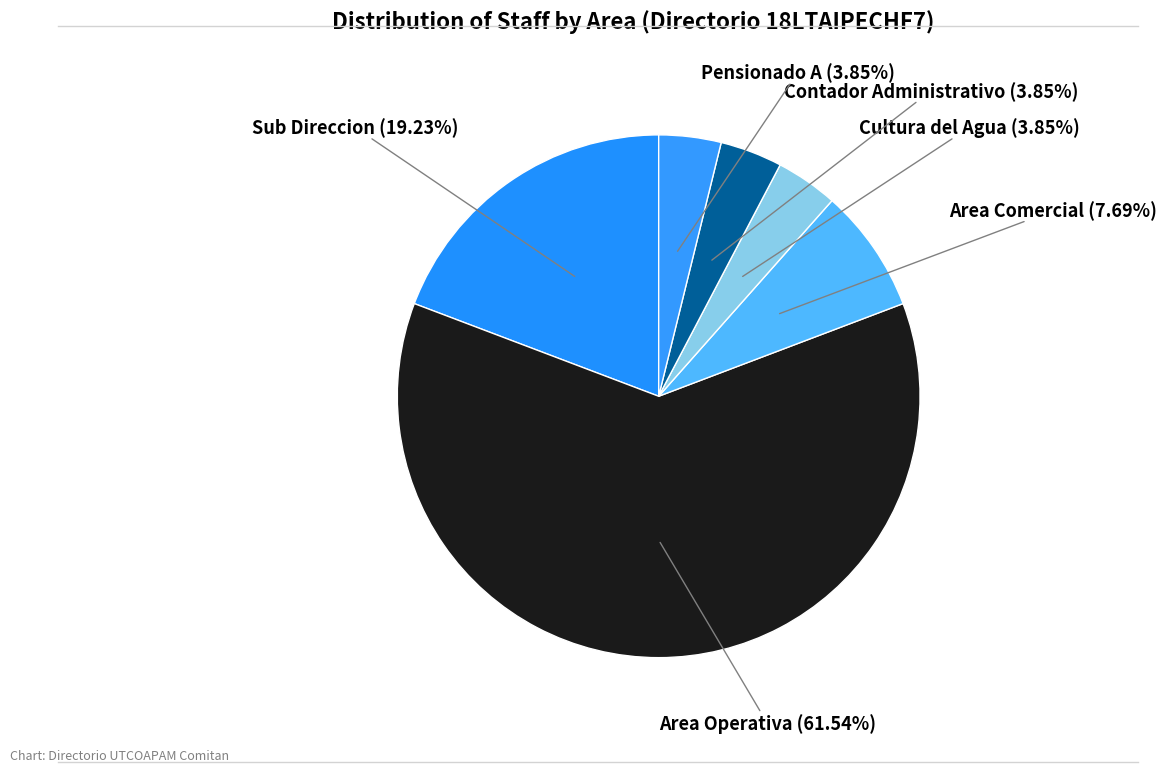

What is the ratio of the value at Area Operativa to the value at Area Comercial?

8.0